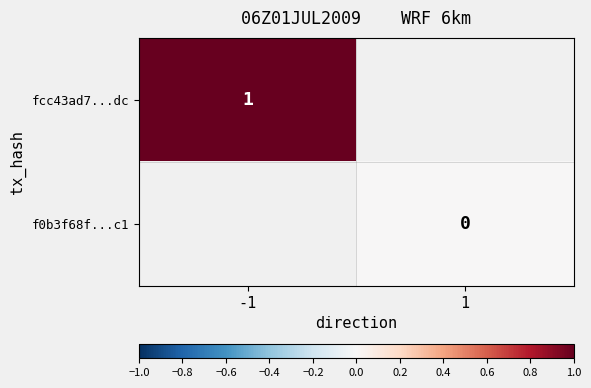

Which series has the widest spread of values?

fcc43ad7...dc